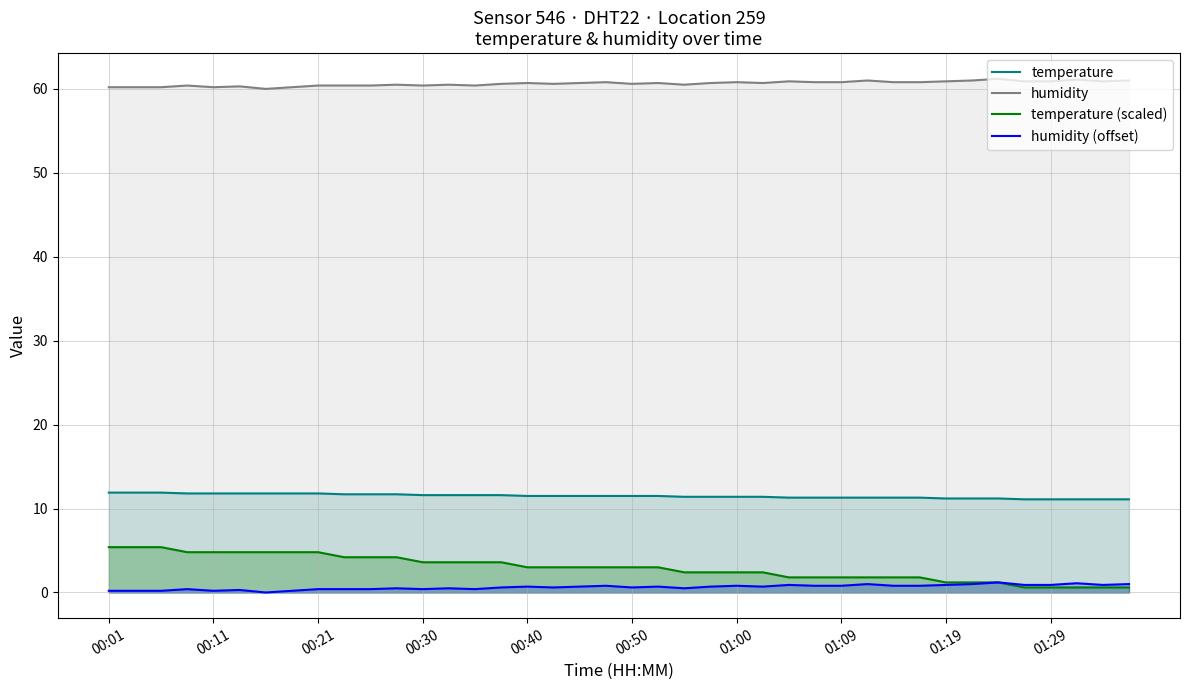

Reading left to right, what are all the values shown in this chart?

temperature: 11.9	11.9	11.9	11.8	11.8	11.8	11.8	11.8	11.8	11.7	11.7	11.7	11.6	11.6	11.6	11.6	11.5	11.5	11.5	11.5	11.5	11.5	11.4	11.4	11.4	11.4	11.3	11.3	11.3	11.3	11.3	11.3	11.2	11.2	11.2	11.1	11.1	11.1	11.1	11.1
humidity: 60.2	60.2	60.2	60.4	60.2	60.3	60.0	60.2	60.4	60.4	60.4	60.5	60.4	60.5	60.4	60.6	60.7	60.6	60.7	60.8	60.6	60.7	60.5	60.7	60.8	60.7	60.9	60.8	60.8	61.0	60.8	60.8	60.9	61.0	61.2	60.9	60.9	61.1	60.9	61.0
temperature (scaled): 5.4	5.4	5.4	4.8	4.8	4.8	4.8	4.8	4.8	4.2	4.2	4.2	3.6	3.6	3.6	3.6	3.0	3.0	3.0	3.0	3.0	3.0	2.4	2.4	2.4	2.4	1.8	1.8	1.8	1.8	1.8	1.8	1.2	1.2	1.2	0.6	0.6	0.6	0.6	0.6
humidity (offset): 0.2	0.2	0.2	0.4	0.2	0.3	0.0	0.2	0.4	0.4	0.4	0.5	0.4	0.5	0.4	0.6	0.7	0.6	0.7	0.8	0.6	0.7	0.5	0.7	0.8	0.7	0.9	0.8	0.8	1.0	0.8	0.8	0.9	1.0	1.2	0.9	0.9	1.1	0.9	1.0